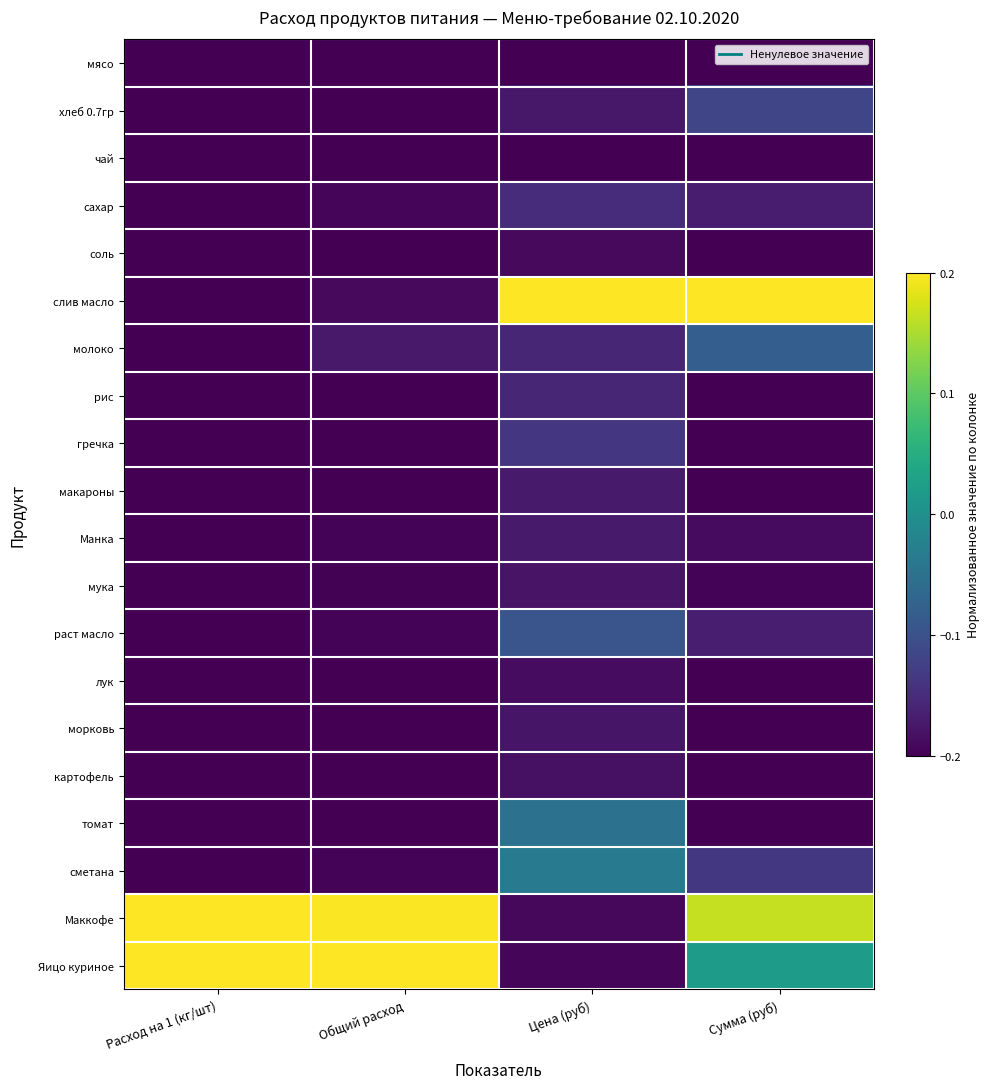

Reading left to right, list all the values displayed in this chart.

мясо: Расход на 1 (кг/шт)=-0.2	Общий расход=-0.2	Цена (руб)=-0.2	Сумма (руб)=-0.2
хлеб 0.7гр: Расход на 1 (кг/шт)=-0.2	Общий расход=-0.2	Цена (руб)=-0.2	Сумма (руб)=-0.1
чай: Расход на 1 (кг/шт)=-0.2	Общий расход=-0.2	Цена (руб)=-0.2	Сумма (руб)=-0.2
сахар: Расход на 1 (кг/шт)=-0.2	Общий расход=-0.2	Цена (руб)=-0.1	Сумма (руб)=-0.2
соль: Расход на 1 (кг/шт)=-0.2	Общий расход=-0.2	Цена (руб)=-0.2	Сумма (руб)=-0.2
слив масло: Расход на 1 (кг/шт)=-0.2	Общий расход=-0.2	Цена (руб)=0.2	Сумма (руб)=0.2
молоко: Расход на 1 (кг/шт)=-0.2	Общий расход=-0.2	Цена (руб)=-0.2	Сумма (руб)=-0.1
рис: Расход на 1 (кг/шт)=-0.2	Общий расход=-0.2	Цена (руб)=-0.2	Сумма (руб)=-0.2
гречка: Расход на 1 (кг/шт)=-0.2	Общий расход=-0.2	Цена (руб)=-0.1	Сумма (руб)=-0.2
макароны: Расход на 1 (кг/шт)=-0.2	Общий расход=-0.2	Цена (руб)=-0.2	Сумма (руб)=-0.2
Манка: Расход на 1 (кг/шт)=-0.2	Общий расход=-0.2	Цена (руб)=-0.2	Сумма (руб)=-0.2
мука: Расход на 1 (кг/шт)=-0.2	Общий расход=-0.2	Цена (руб)=-0.2	Сумма (руб)=-0.2
раст масло: Расход на 1 (кг/шт)=-0.2	Общий расход=-0.2	Цена (руб)=-0.1	Сумма (руб)=-0.2
лук: Расход на 1 (кг/шт)=-0.2	Общий расход=-0.2	Цена (руб)=-0.2	Сумма (руб)=-0.2
морковь: Расход на 1 (кг/шт)=-0.2	Общий расход=-0.2	Цена (руб)=-0.2	Сумма (руб)=-0.2
картофель: Расход на 1 (кг/шт)=-0.2	Общий расход=-0.2	Цена (руб)=-0.2	Сумма (руб)=-0.2
томат: Расход на 1 (кг/шт)=-0.2	Общий расход=-0.2	Цена (руб)=-0.1	Сумма (руб)=-0.2
сметана: Расход на 1 (кг/шт)=-0.2	Общий расход=-0.2	Цена (руб)=-0.0	Сумма (руб)=-0.1
Маккофе: Расход на 1 (кг/шт)=0.2	Общий расход=0.2	Цена (руб)=-0.2	Сумма (руб)=0.2
Яицо куриное: Расход на 1 (кг/шт)=0.2	Общий расход=0.2	Цена (руб)=-0.2	Сумма (руб)=0.0